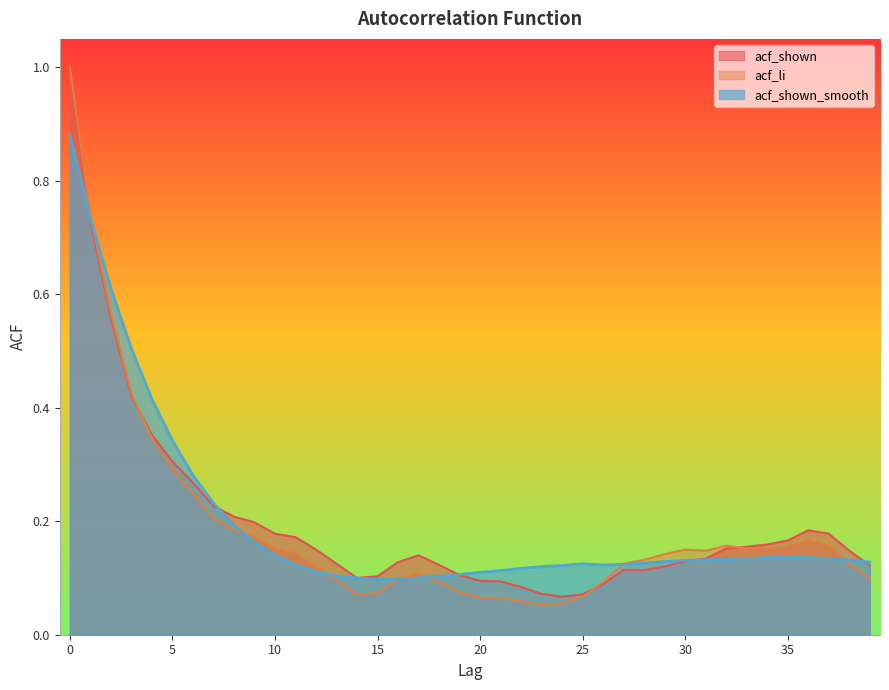

Is the value of acf_shown at 24 greater than the value of acf_li at 4?

No